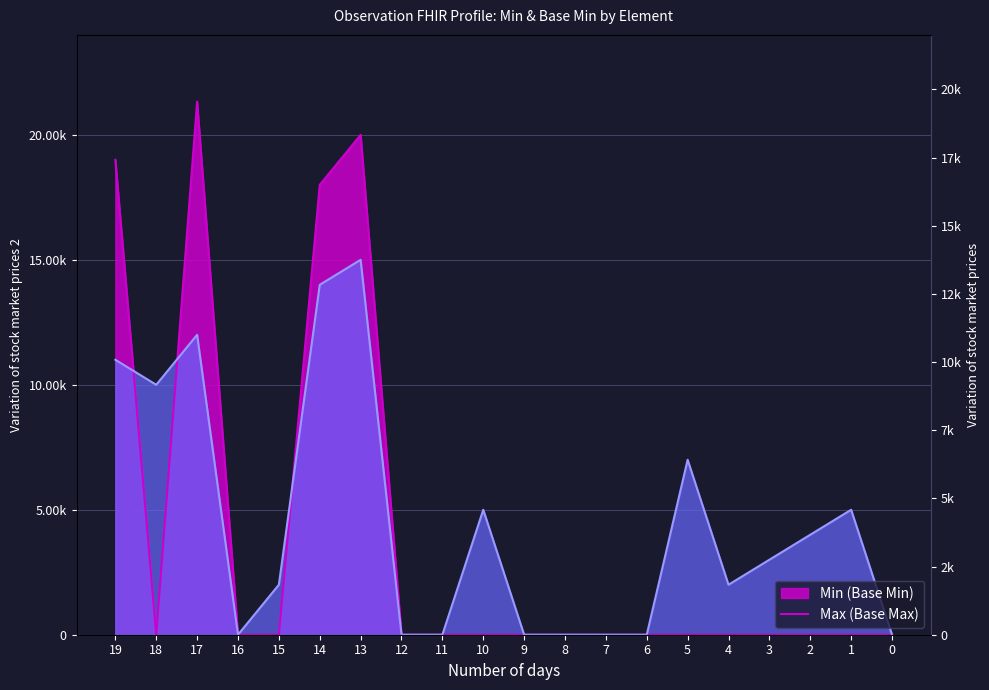

How many interior local peaks (higher than both neighbors) does the data have?

2